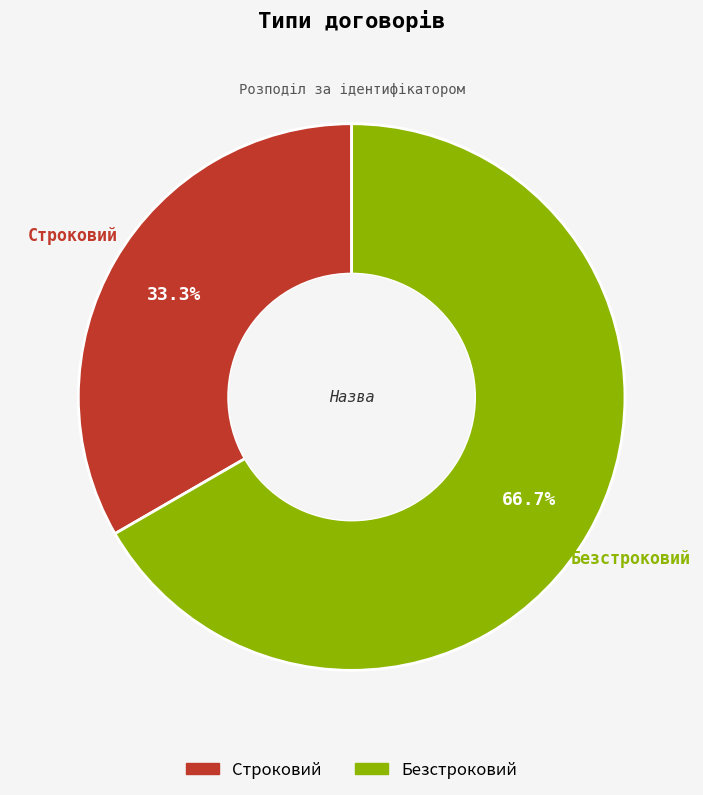

Combined, what portion of the pie is Строковий and Безстроковий?

100.0%